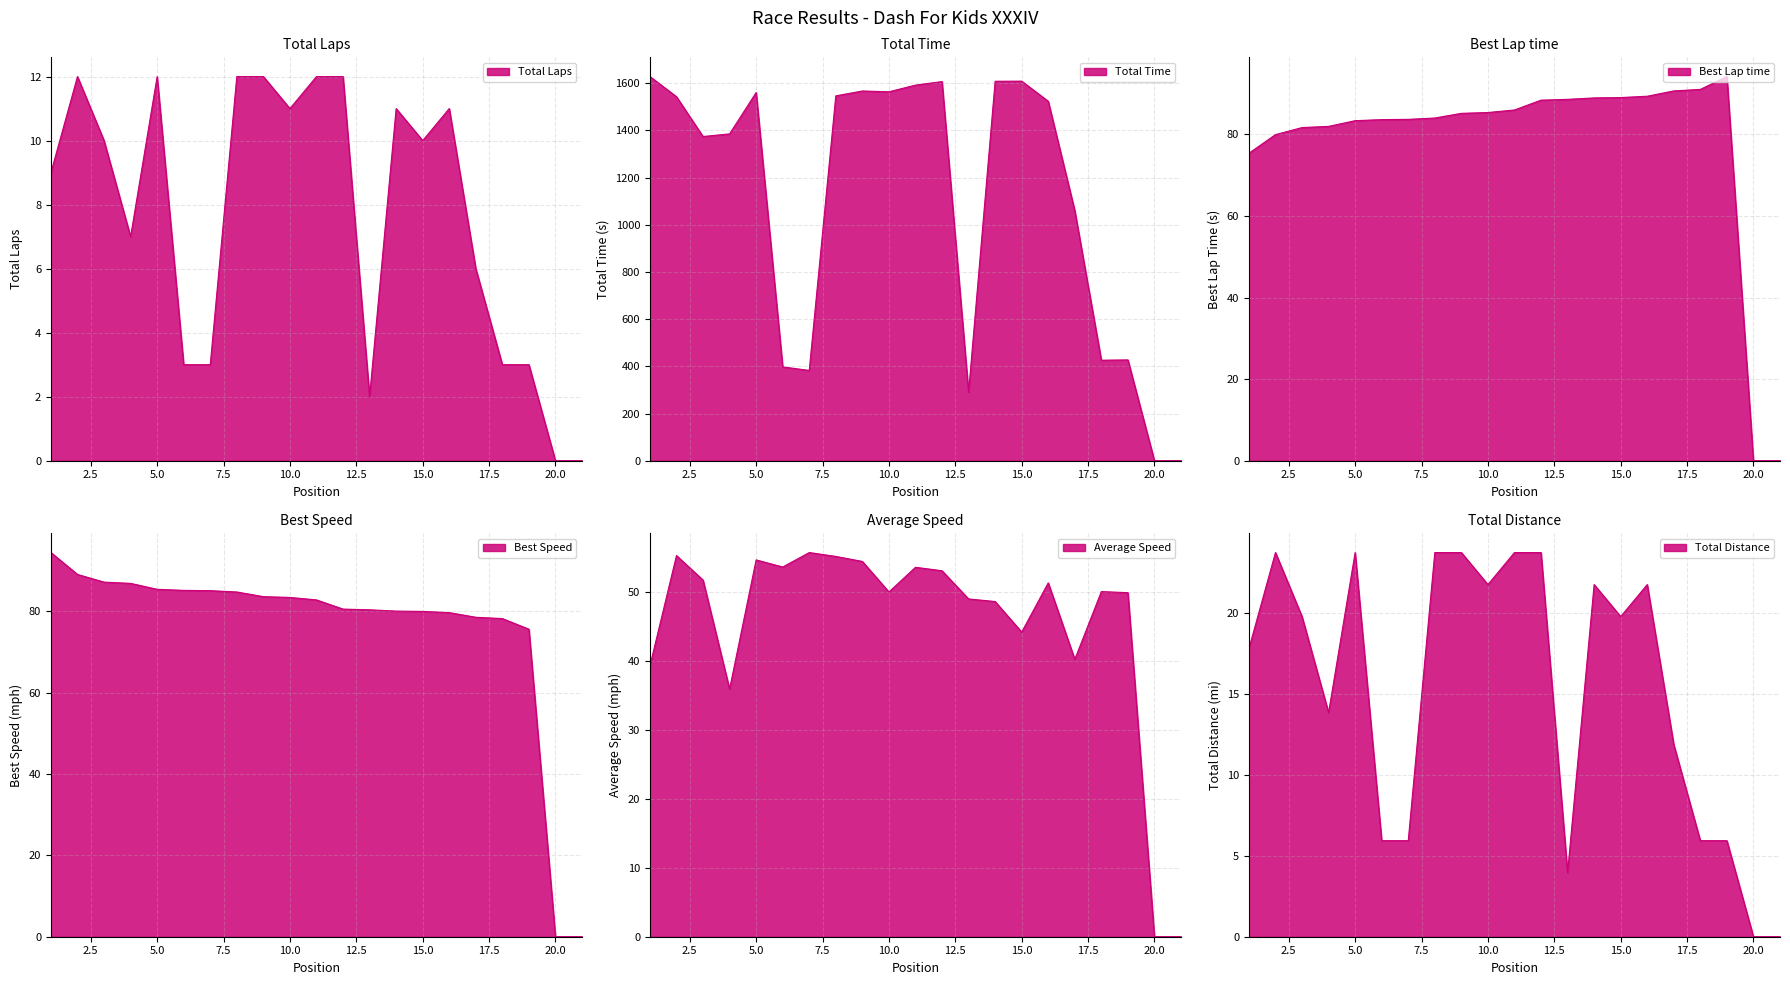

Which label corresponds to the largest value in the chart?

1